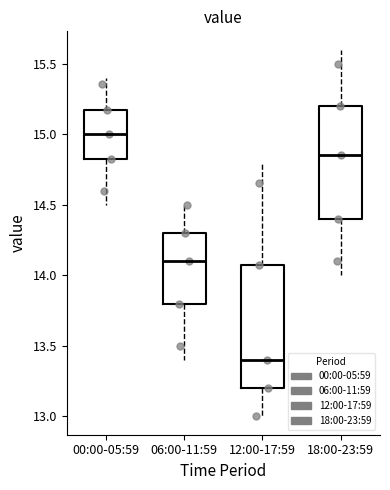

Reading left to right, transcribe this box plot: for each box, give where its median line is, the range the box spans, and where its two whiskers end, as read against the y-axis. The values are not printed on the chart, so give them approximately, as read against the axis.

00:00-05:59: median 15.00, box 14.85 to 15.20, whiskers 14.50 to 15.40
06:00-11:59: median 14.10, box 13.80 to 14.30, whiskers 13.40 to 14.50
12:00-17:59: median 13.40, box 13.20 to 14.10, whiskers 13.00 to 14.80
18:00-23:59: median 14.85, box 14.40 to 15.20, whiskers 14.00 to 15.60